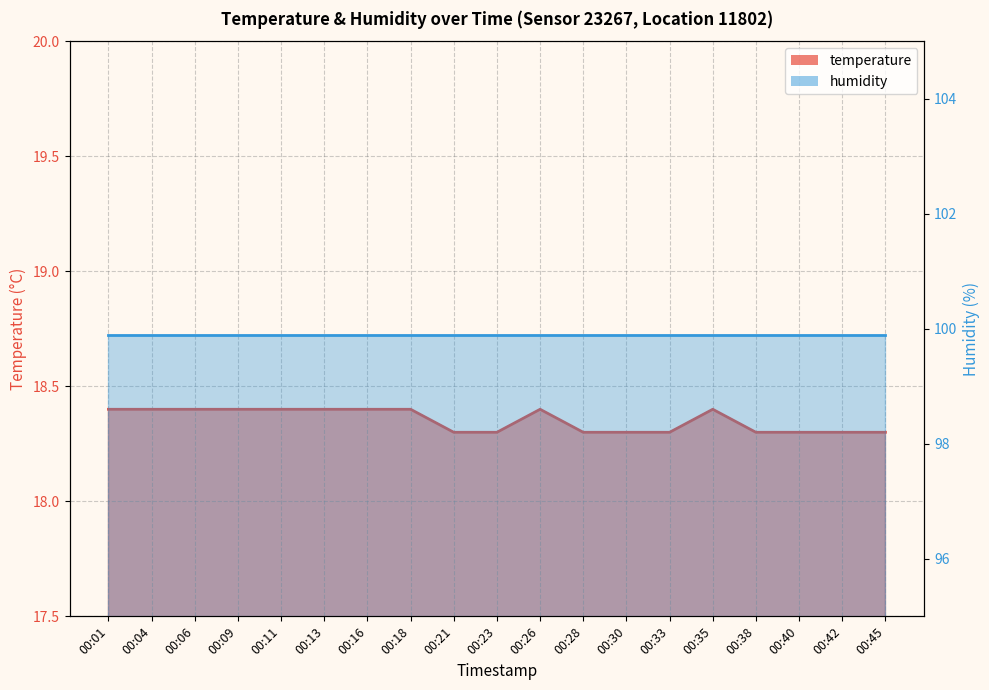

Which label corresponds to the smallest value in the chart?

00:21